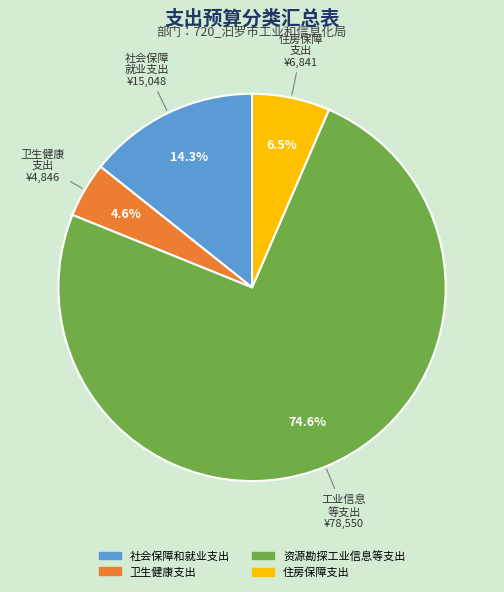

Rank the categories by value from lowest to highest.

卫生健康支出, 住房保障支出, 社会保障和就业支出, 资源勘探工业信息等支出